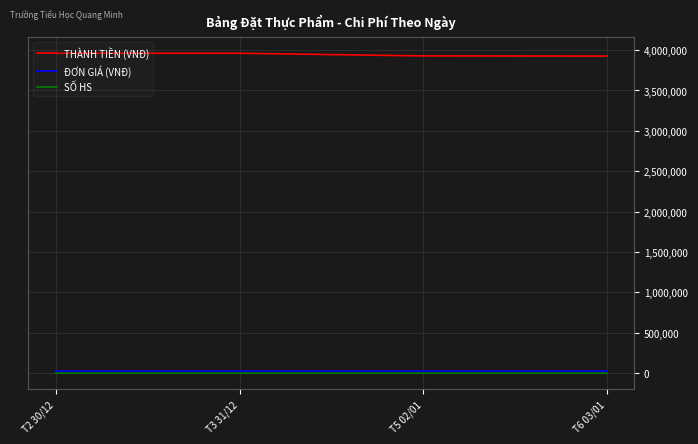

Does the chart have visible grid lines?

Yes